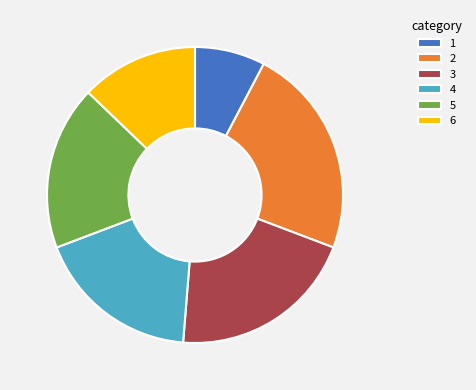

Between 4 and 6, which is larger?

4